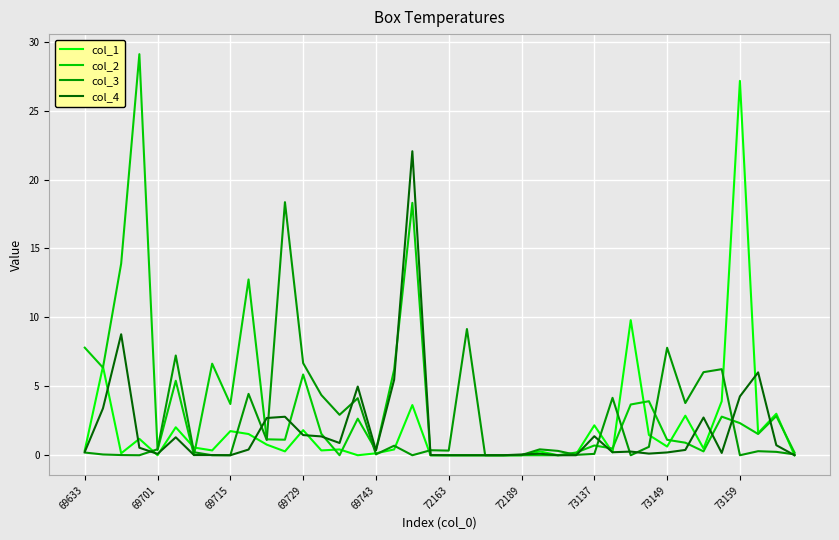

Is this an area chart (filled region under the line)?

No